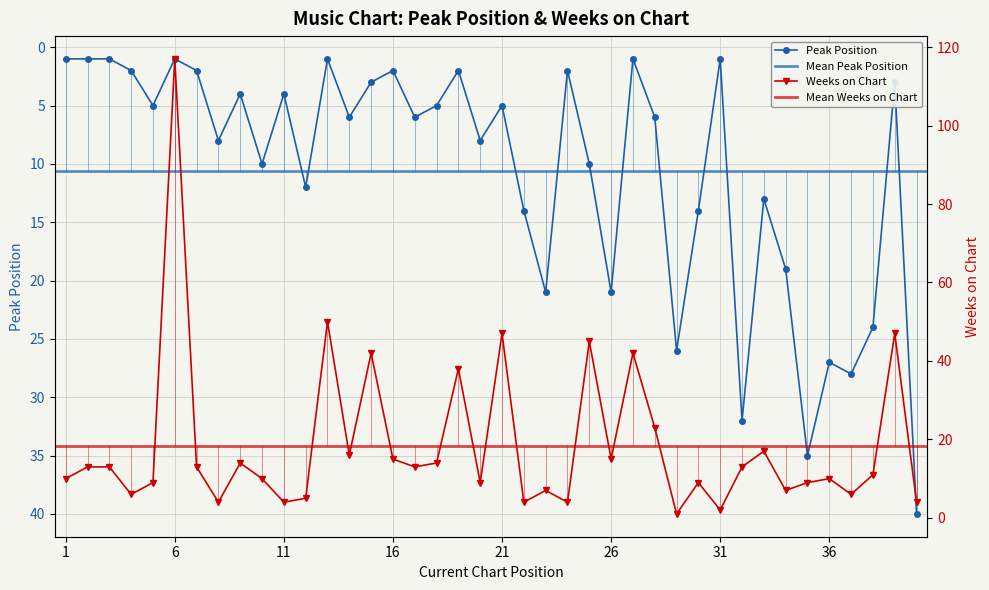

What is the difference between the maximum and minimum values in the Weeks on Chart series?

116